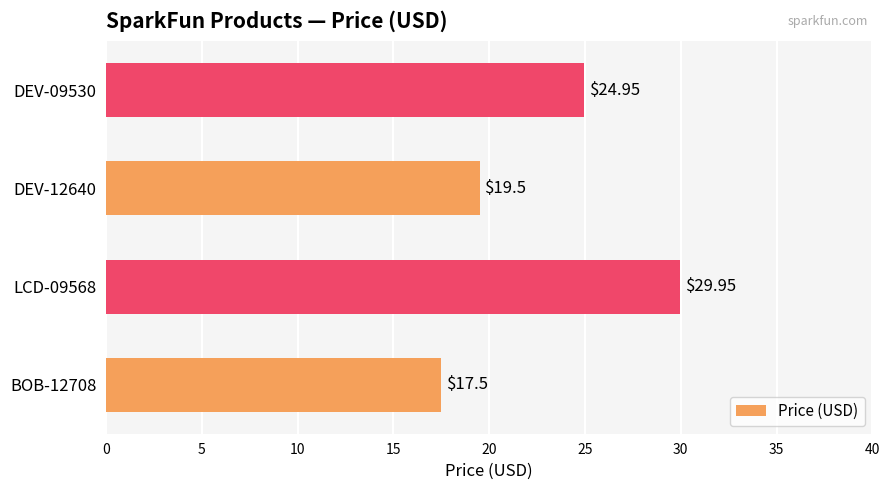

List the labels in order of value, smallest first.

BOB-12708, DEV-12640, DEV-09530, LCD-09568